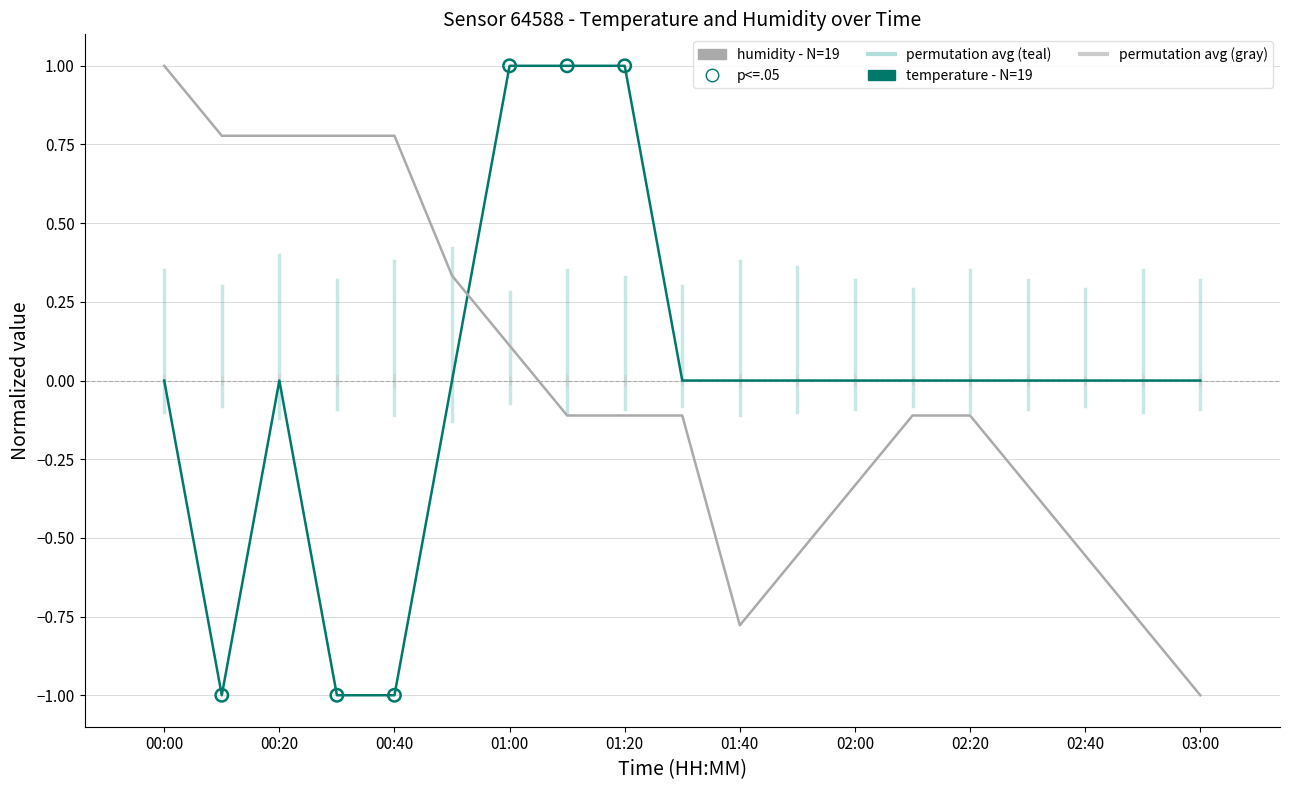

What is the greatest value displayed?

1.0